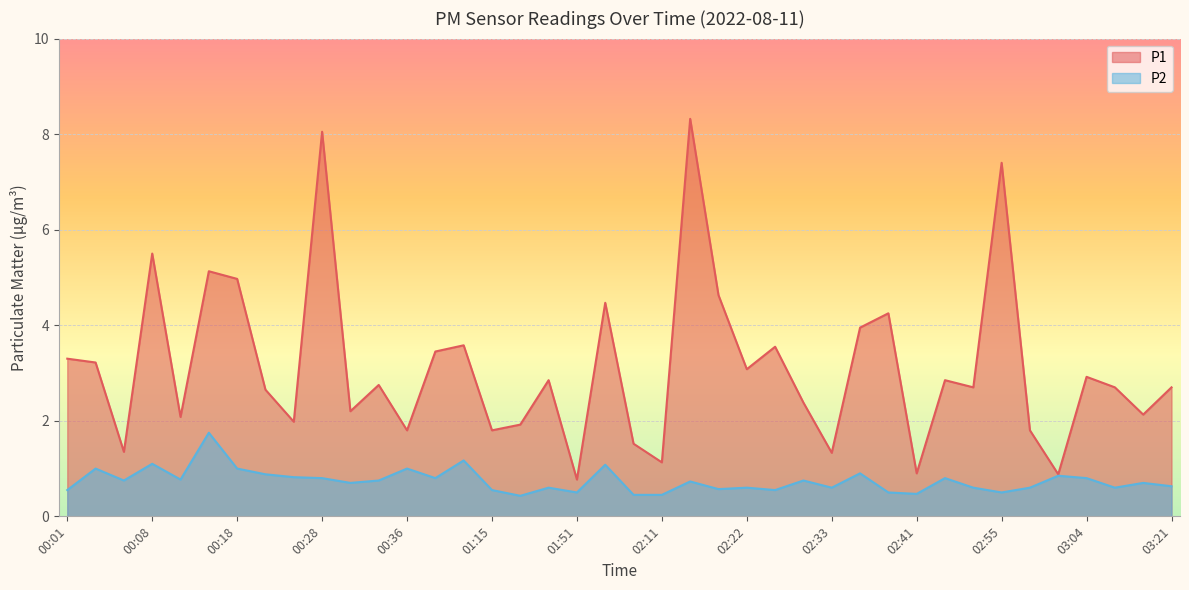

How many categories are shown in the chart?

40